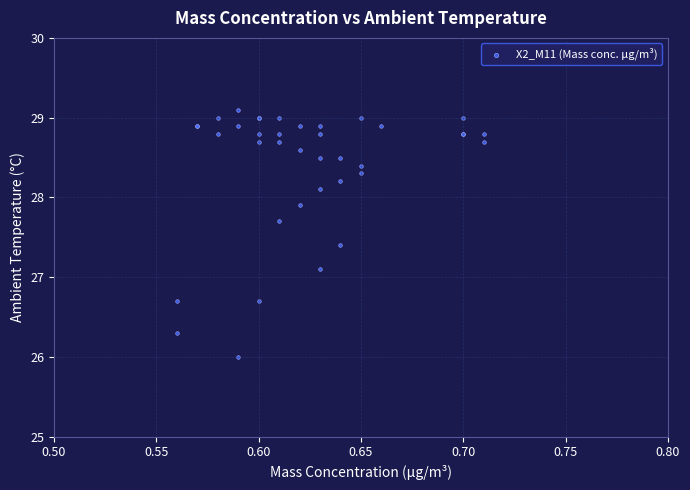

What Y value in the scatter plot is closest to 27?

27.1